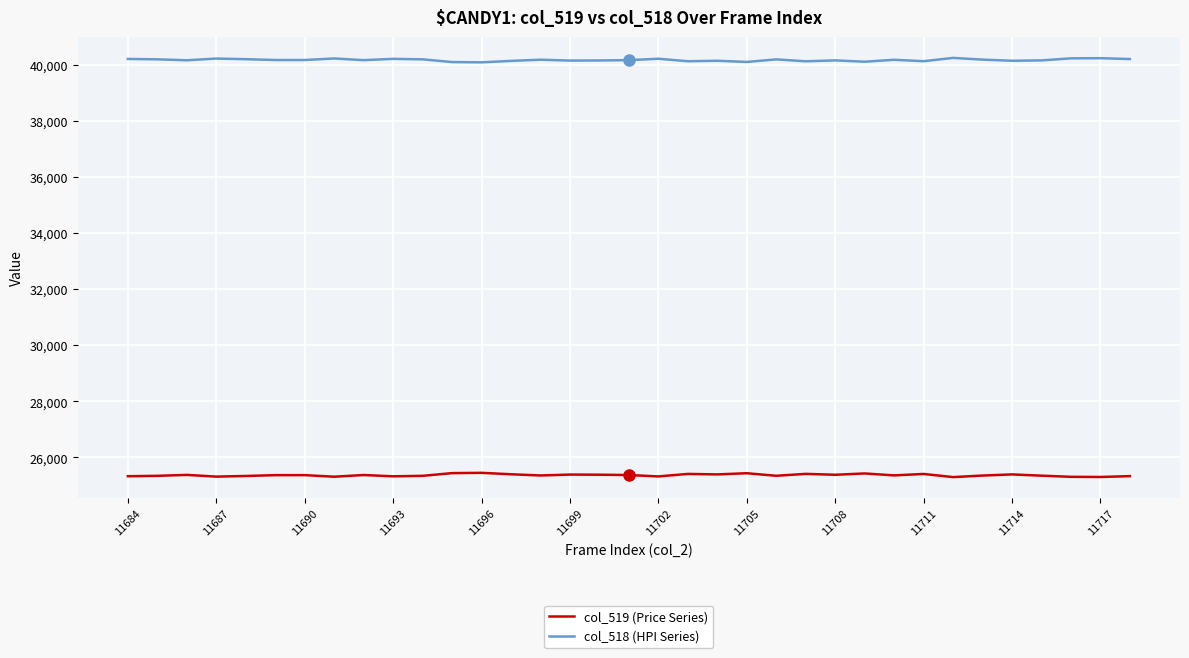

List the series in order of their peak value, highest first.

col_518 (HPI Series), col_519 (Price Series)